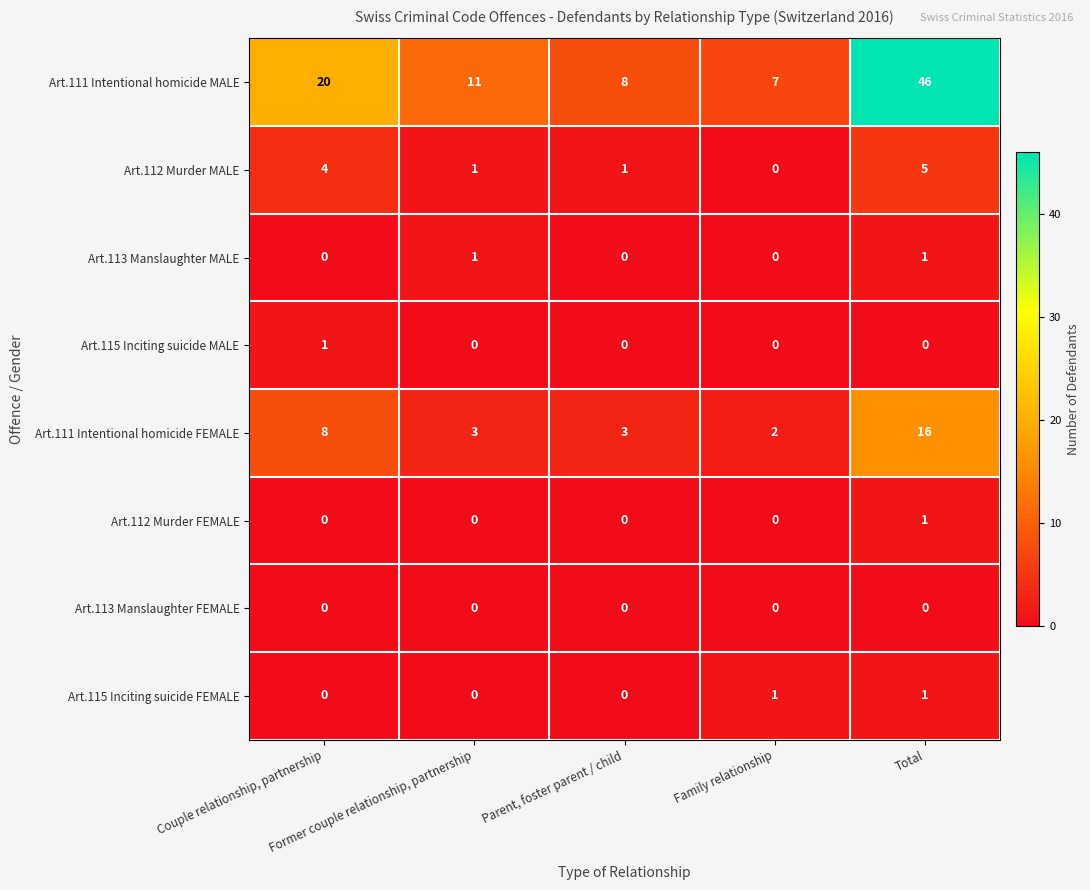

Which series has the largest range (max minus min)?

Art.111 Intentional homicide MALE